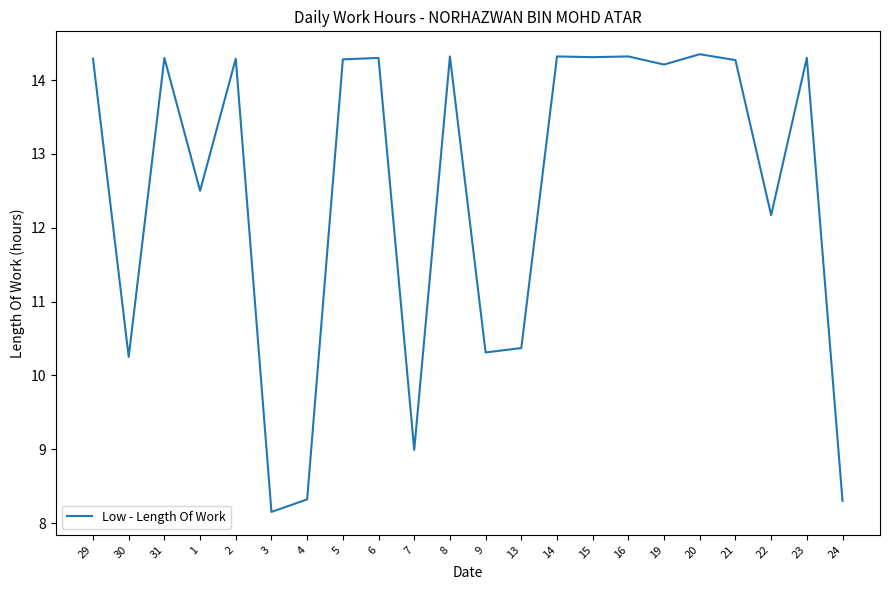

What position from the left is 5?

8